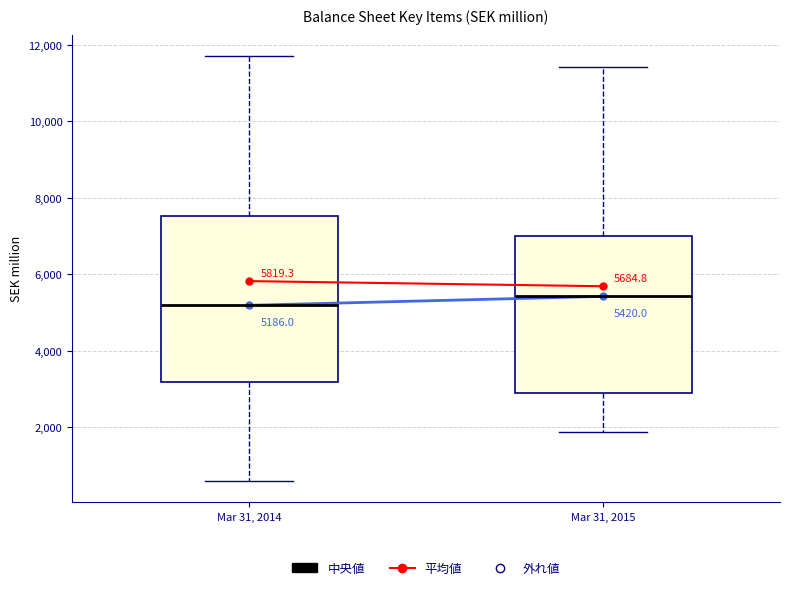

Which box's median line is the lowest?

Mar 31, 2014